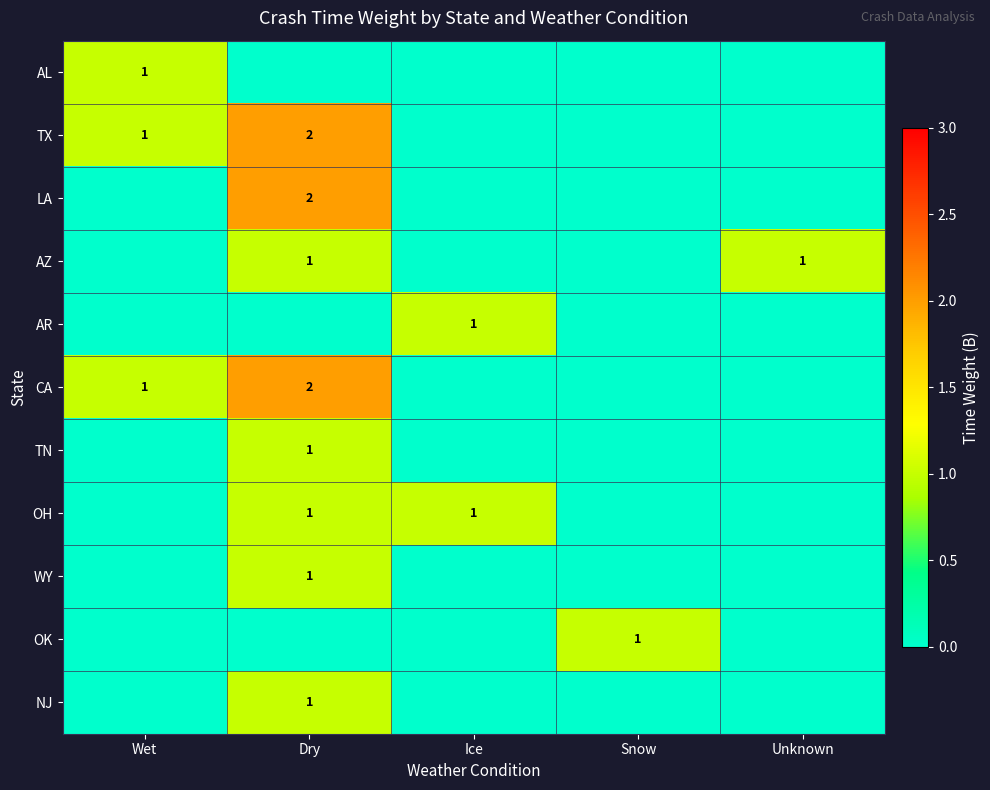

At how many categories does at least one series exceed 0?

5